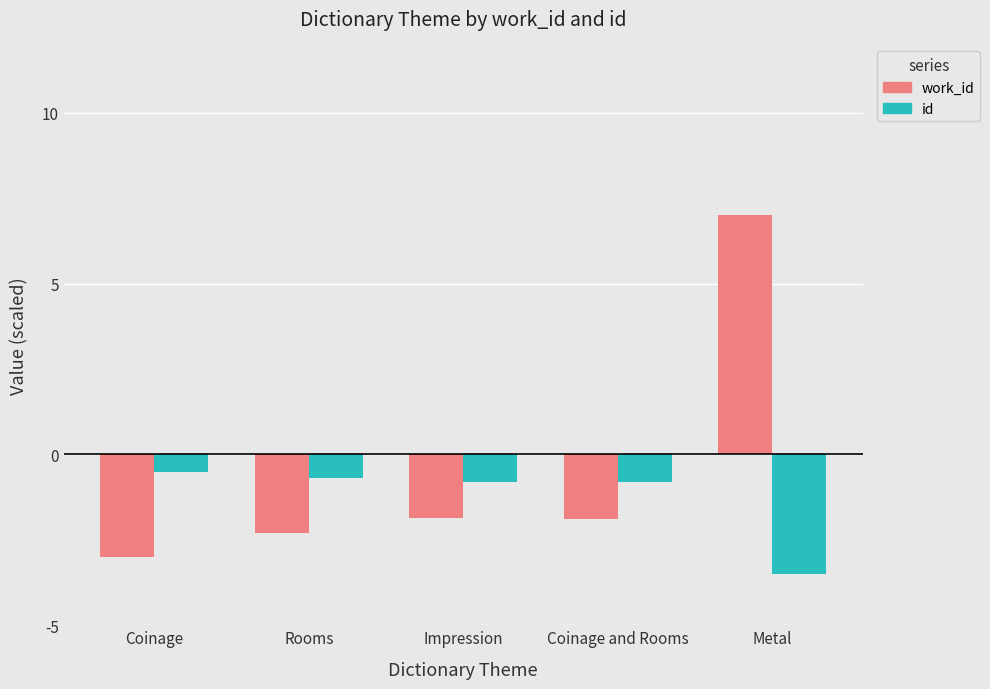

List the series in order of their peak value, highest first.

work_id, id